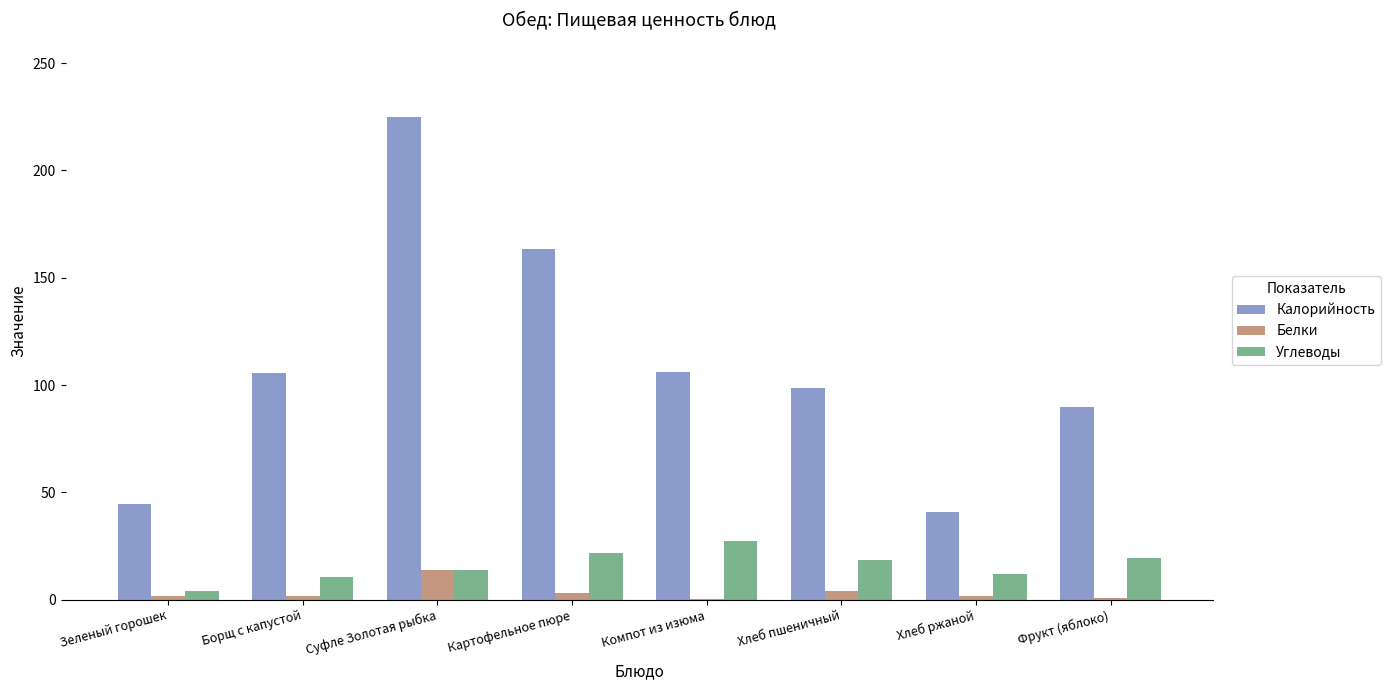

How many series are shown in this chart?

3